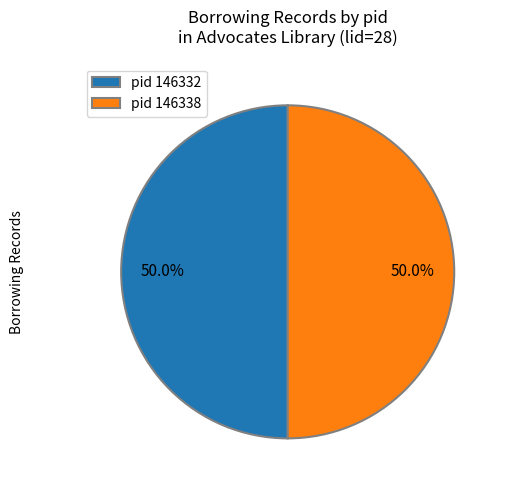

What percentage is NOT represented by pid 146338?

50.0%